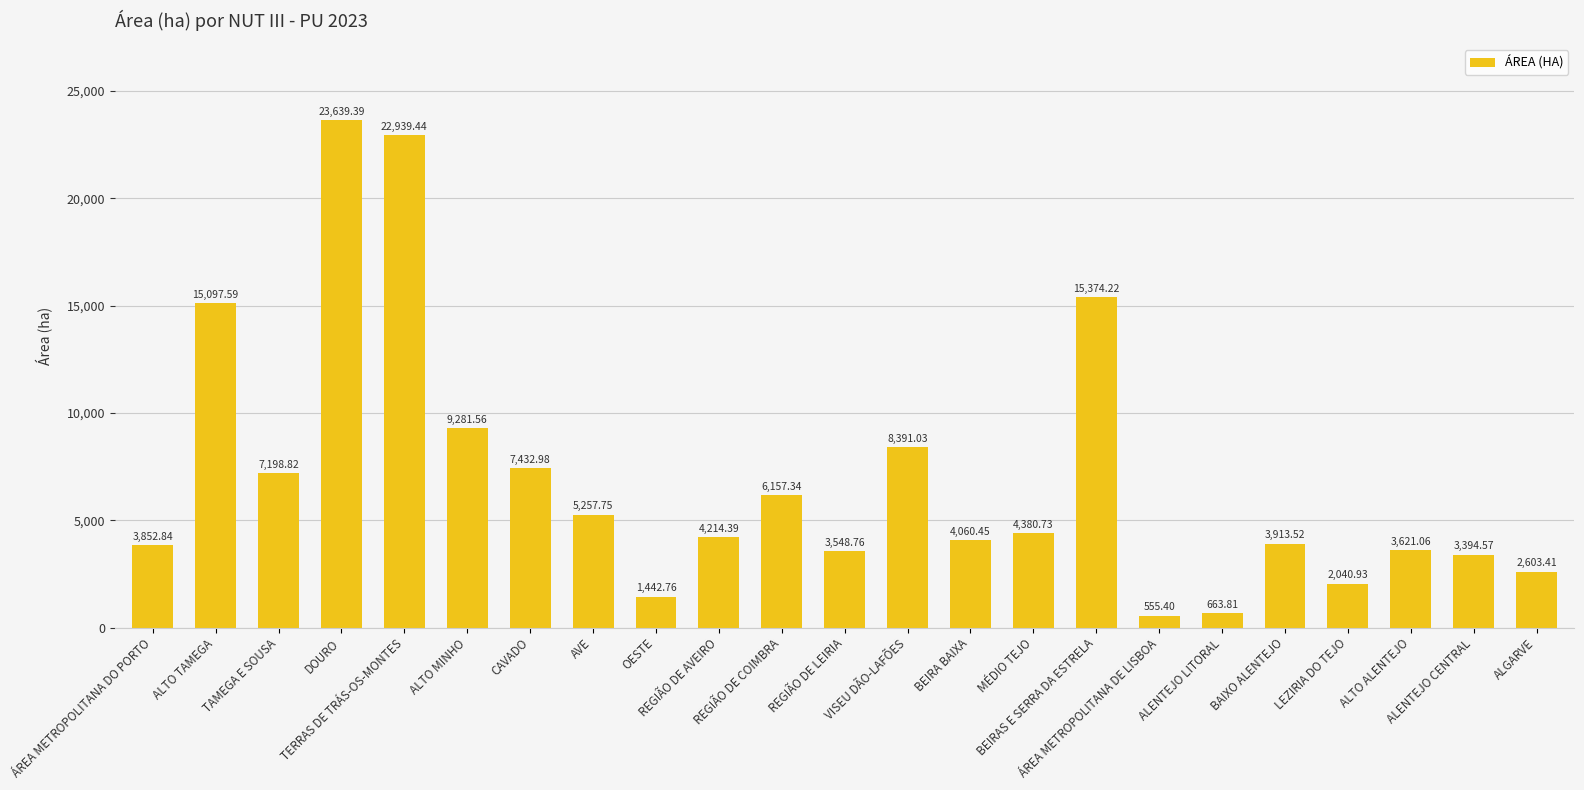

Rank the categories by value from lowest to highest.

ÁREA METROPOLITANA DE LISBOA, ALENTEJO LITORAL, OESTE, LEZIRIA DO TEJO, ALGARVE, ALENTEJO CENTRAL, REGIÃO DE LEIRIA, ALTO ALENTEJO, ÁREA METROPOLITANA DO PORTO, BAIXO ALENTEJO, BEIRA BAIXA, REGIÃO DE AVEIRO, MÉDIO TEJO, AVE, REGIÃO DE COIMBRA, TAMEGA E SOUSA, CAVADO, VISEU DÃO-LAFÕES, ALTO MINHO, ALTO TAMEGA, BEIRAS E SERRA DA ESTRELA, TERRAS DE TRÁS-OS-MONTES, DOURO